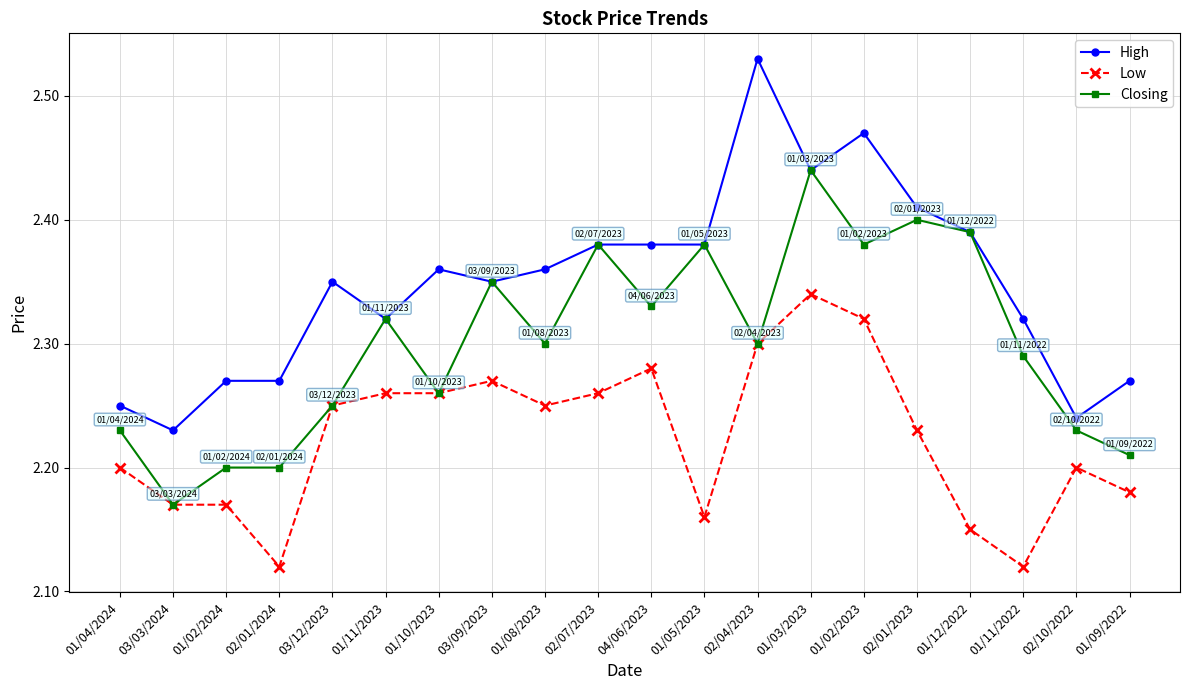

Which category has the highest value in the High series?

02/04/2023